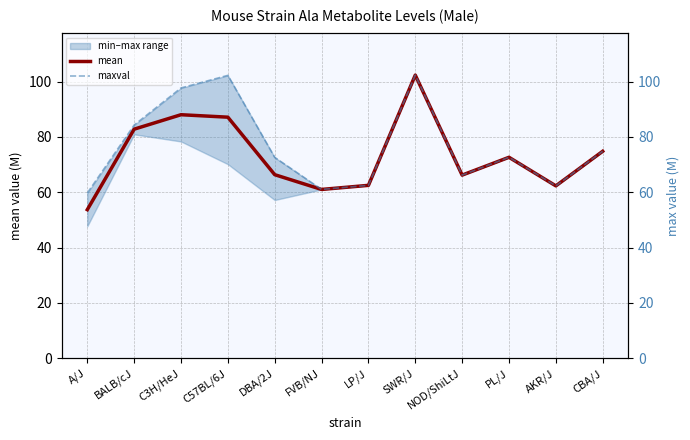

How many interior local peaks does the mean series have?

3